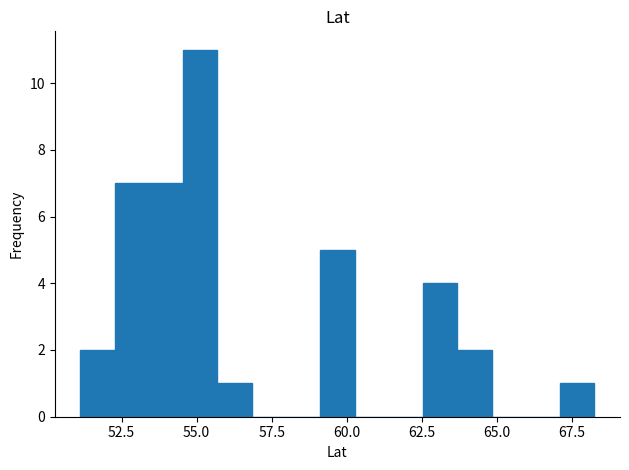

Around what value on the x-axis is the tallest bar? Give the approximate position of its centre, as read against the axis.

55.0